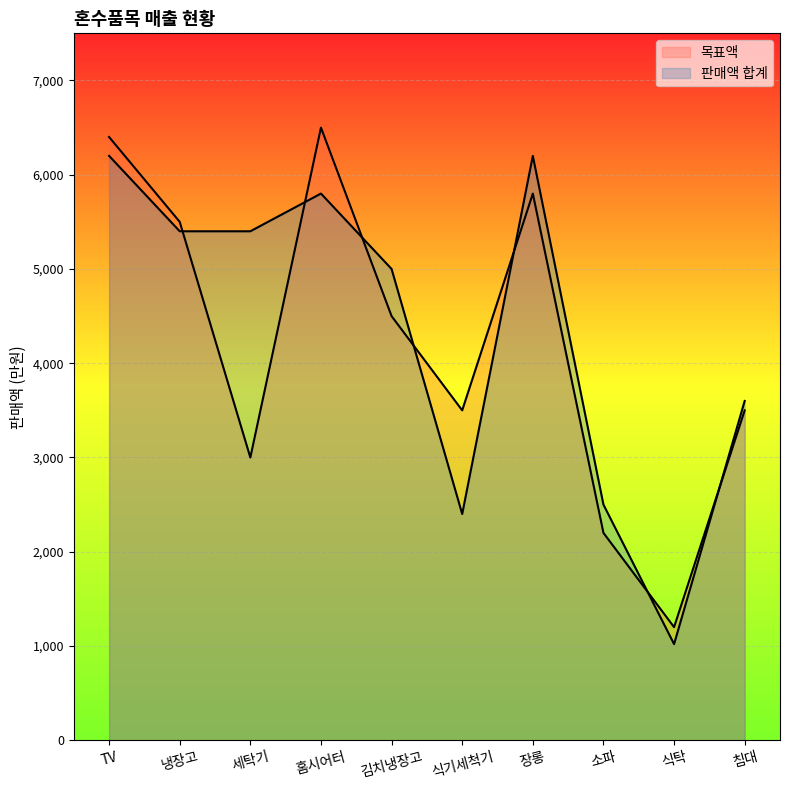

The 판매액 합계 series shows 3600 at 침대. True or false?

True